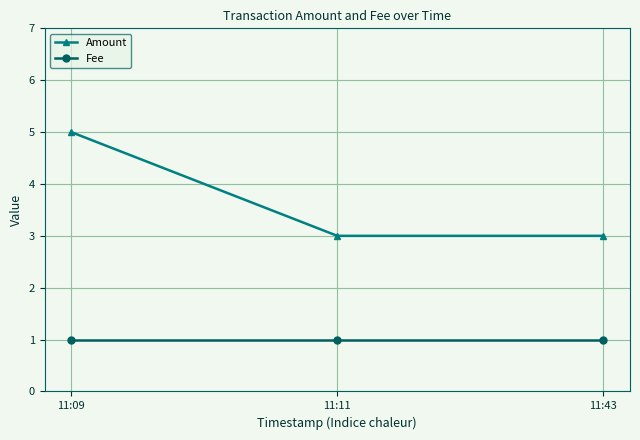

Does the chart have visible grid lines?

Yes